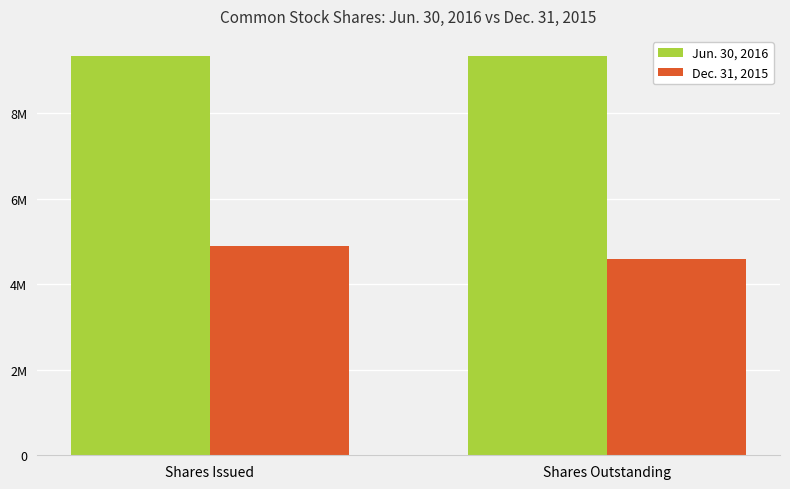

Count the Dec. 31, 2015 values in the range 4585800 to 4909685.

2